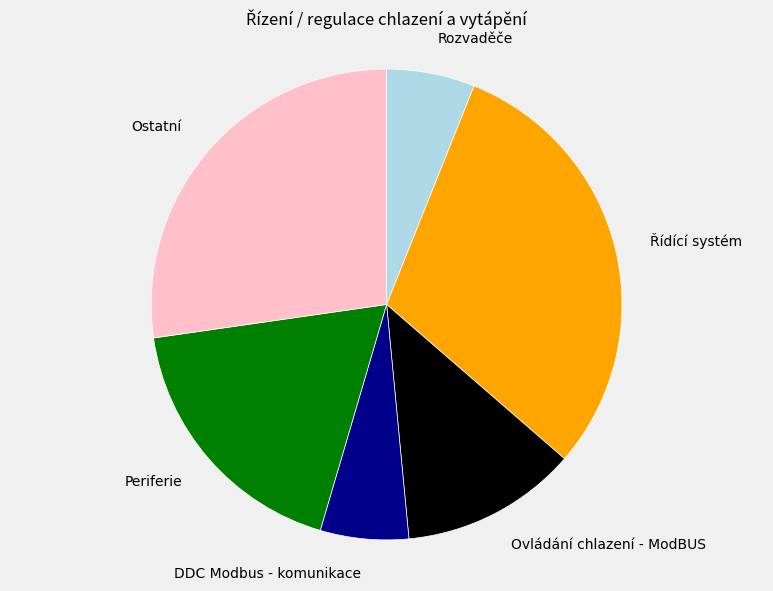

Do DDC Modbus - komunikace and Periferie together represent more than half of the pie?

No